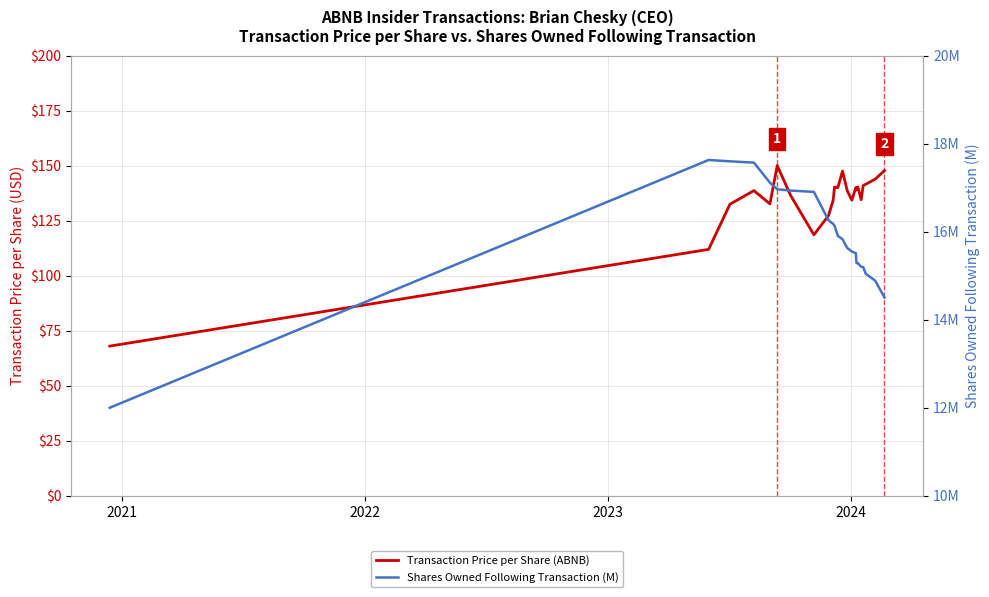

What is the minimum value for Transaction Price per Share (ABNB)?

68.0